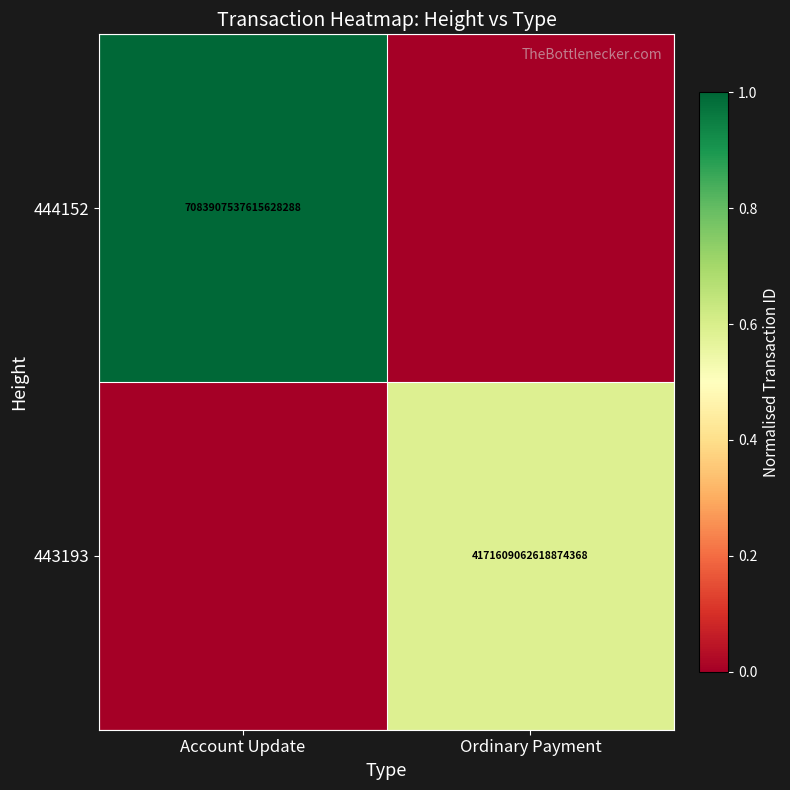

True or false: 444152 has a value of 7083907537615628288 at Account Update.

True